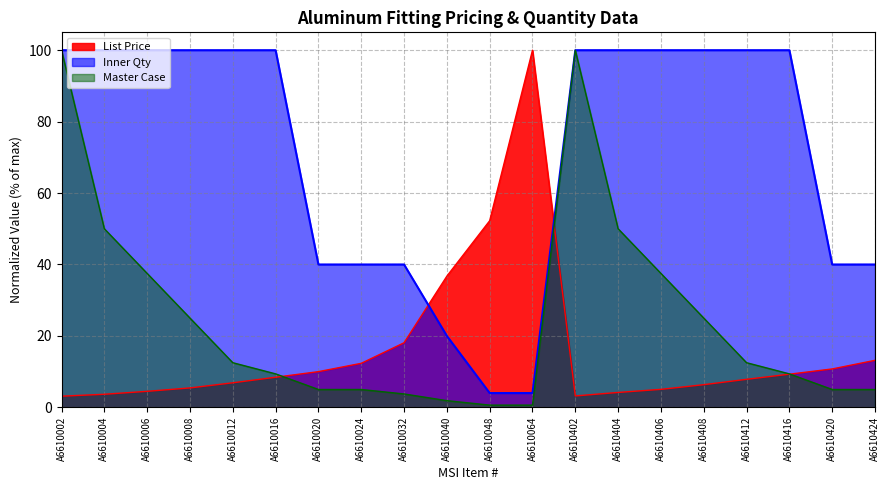

What is the minimum value for Master Case?

0.6